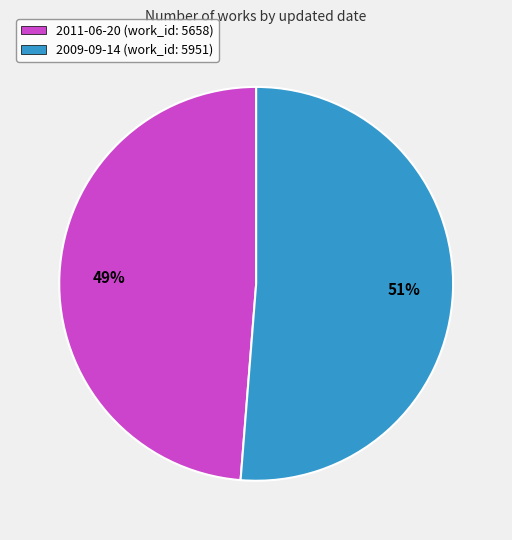

Which slice is the largest?

2009-09-14